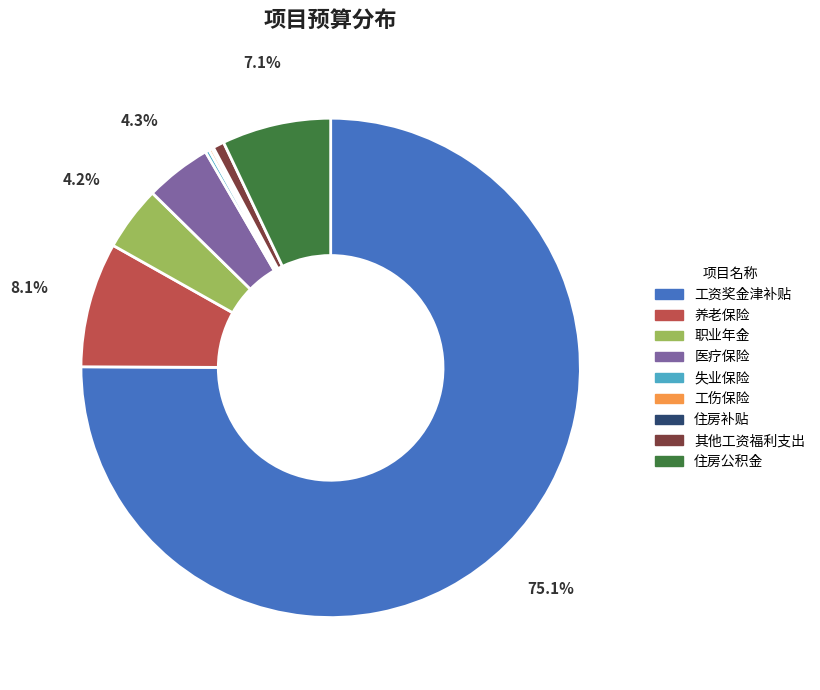

To the nearest percent, what is the average slice percentage?

11%